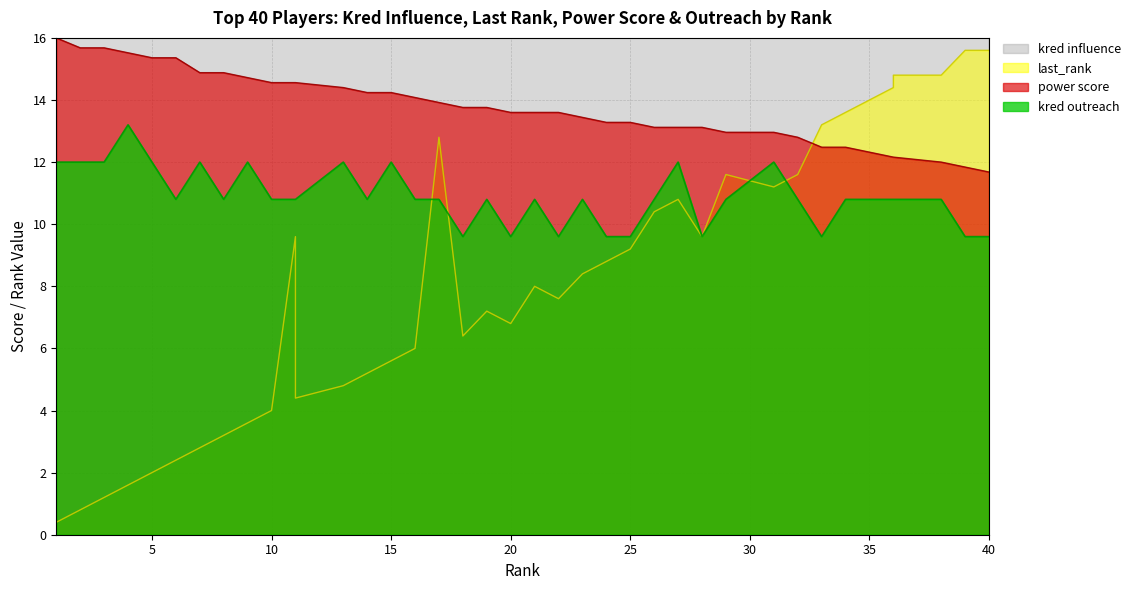

What is the highest value of the kred outreach series?

13.2